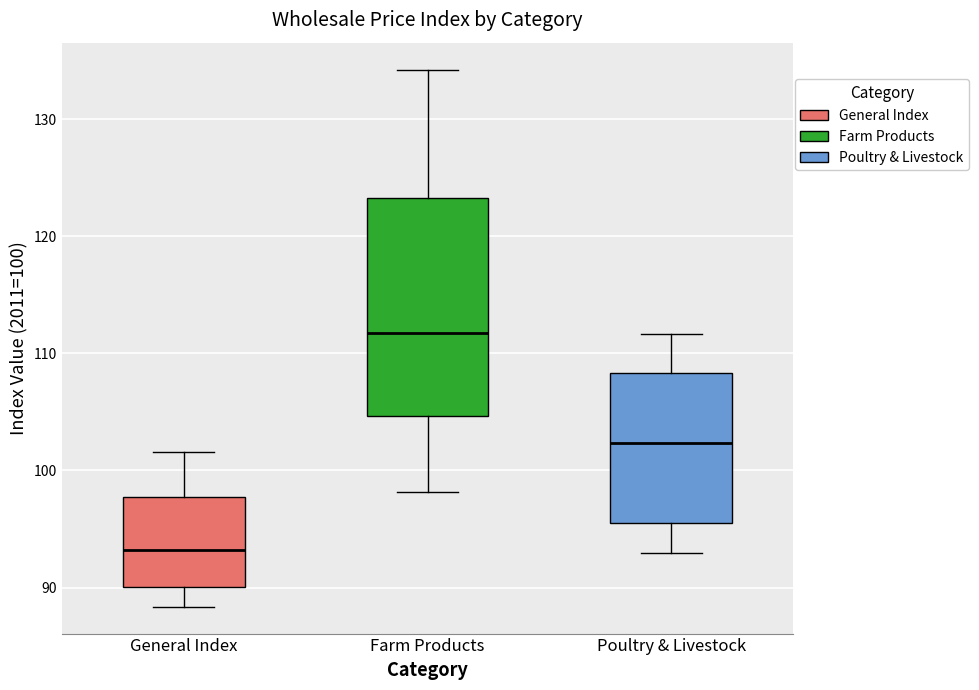

Where is the lower edge of the box for General Index on the y-axis? The values are not printed on the chart, so give them approximately, as read against the axis.

90